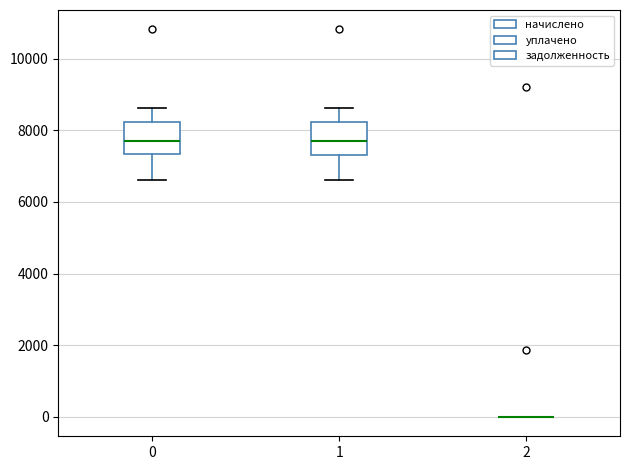

Reading left to right, transcribe this box plot: for each box, give where its median line is, the range the box spans, and where its two whiskers end, as read against the y-axis. The values are not printed on the chart, so give them approximately, as read against the axis.

0: median 7800, box 7400 to 8200, whiskers 6600 to 8600
1: median 7800, box 7400 to 8200, whiskers 6600 to 8600
2: box collapsed to a line at 0, whiskers 0 to 0